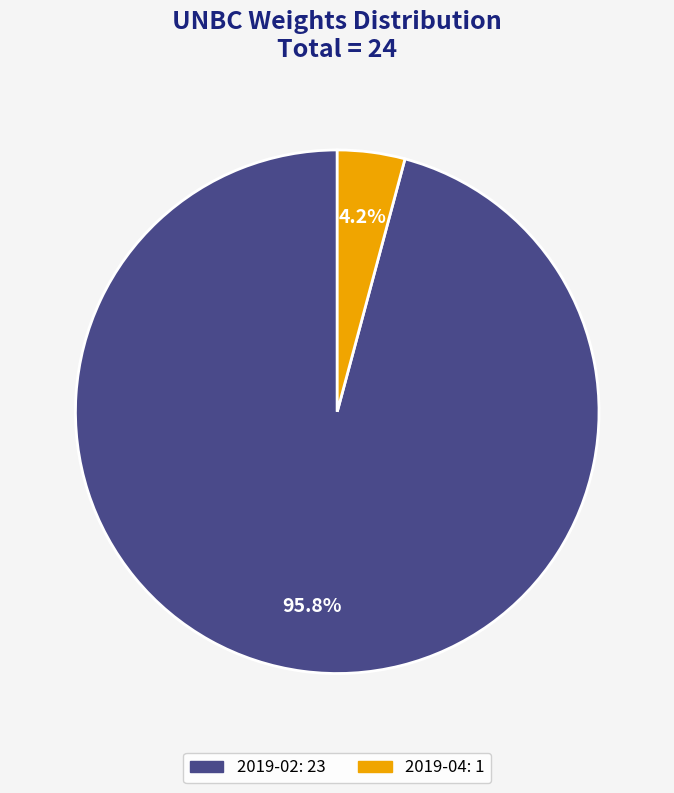

How many slices are in this pie chart?

2